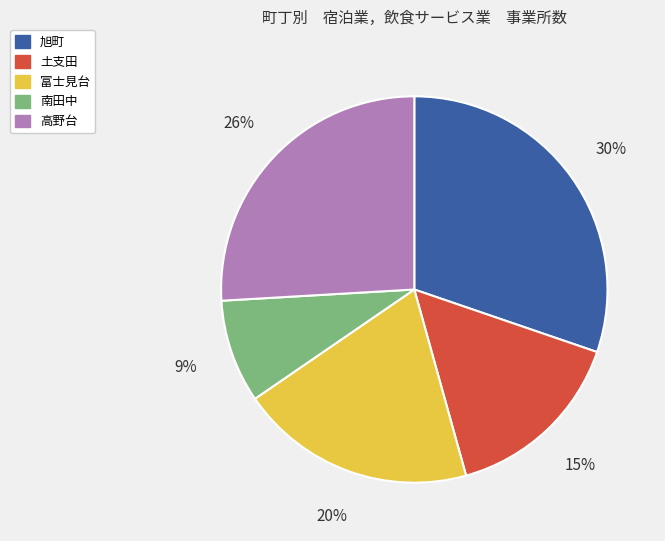

Rank the categories by value from lowest to highest.

南田中, 土支田, 富士見台, 高野台, 旭町